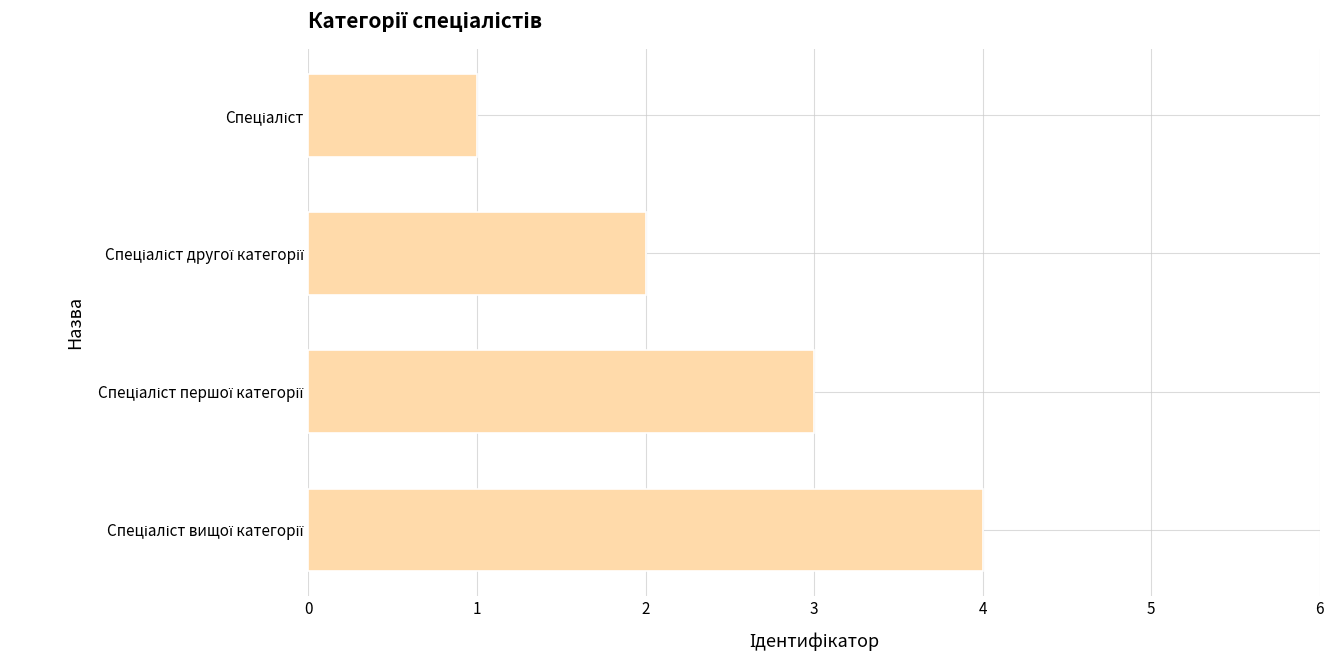

What is the difference between the maximum and minimum values?

3